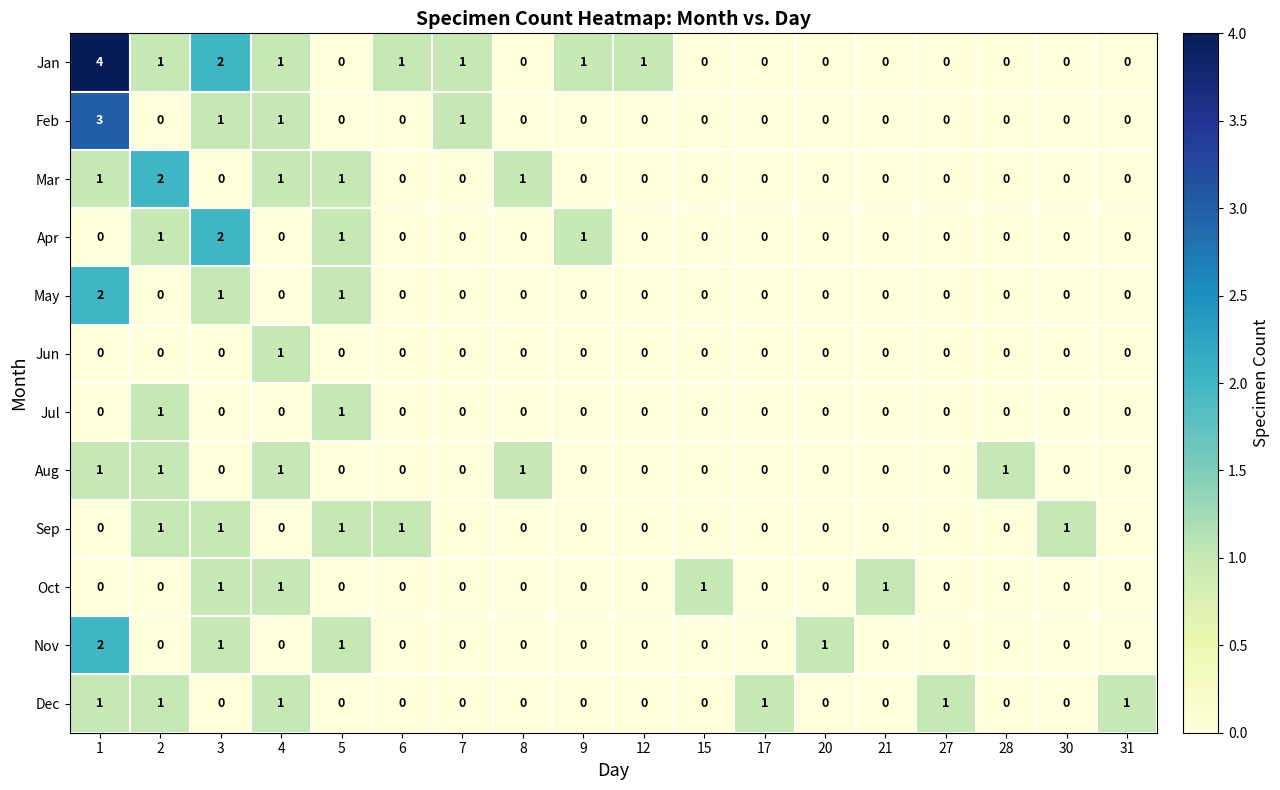

How many Mar values are between 0 and 1?

17